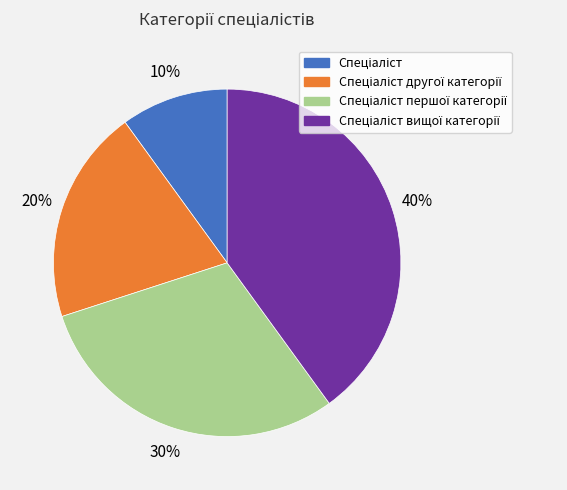

Is there a majority slice in this chart?

No